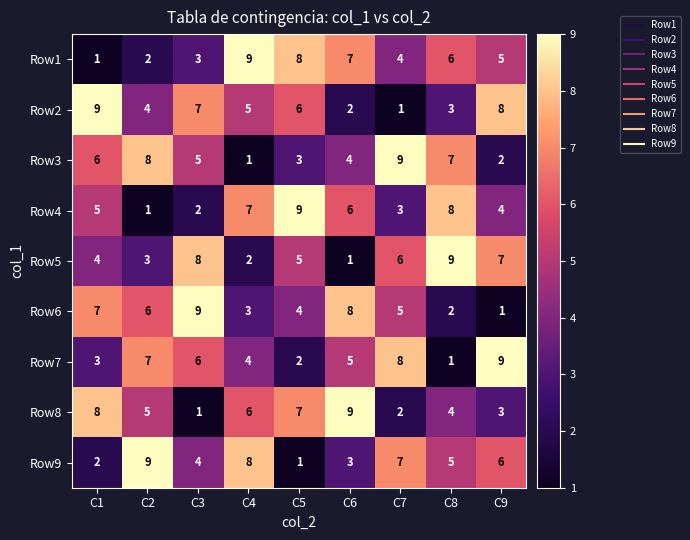

At which label does Row9 reach its peak?

C2